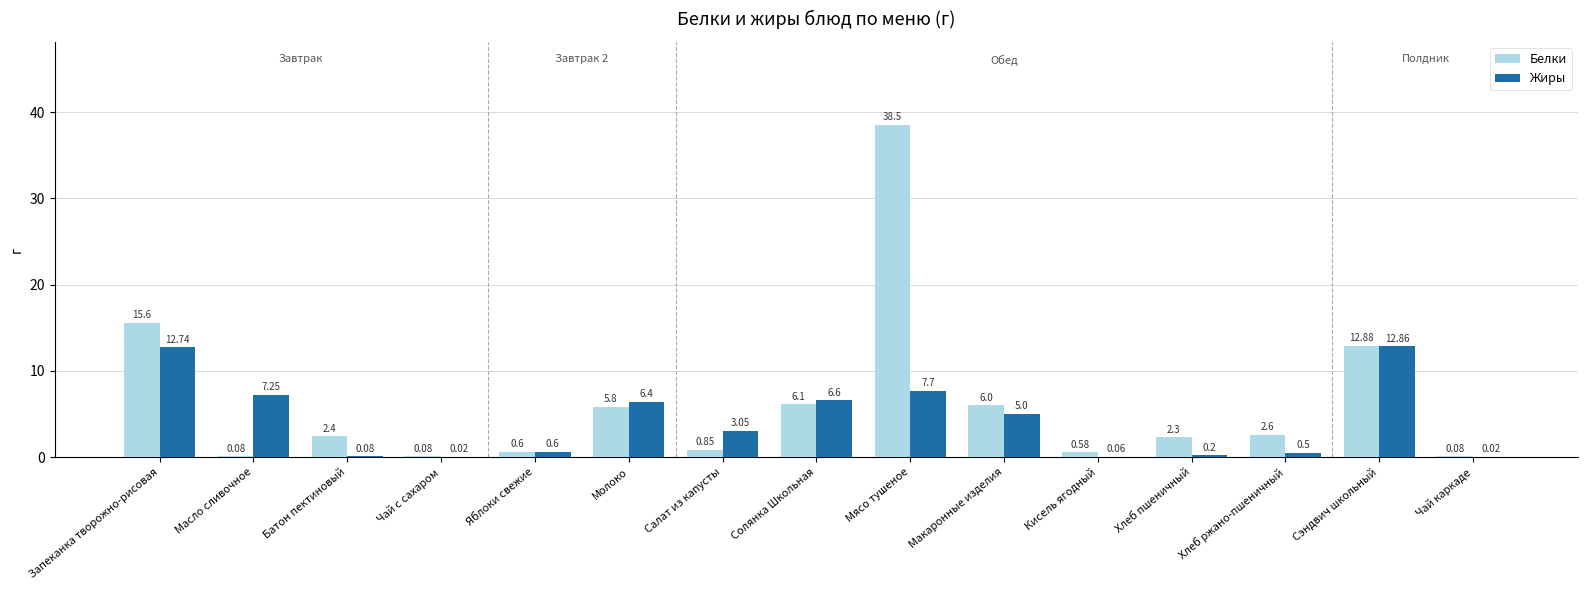

What is the sum of all Белки values?

94.5